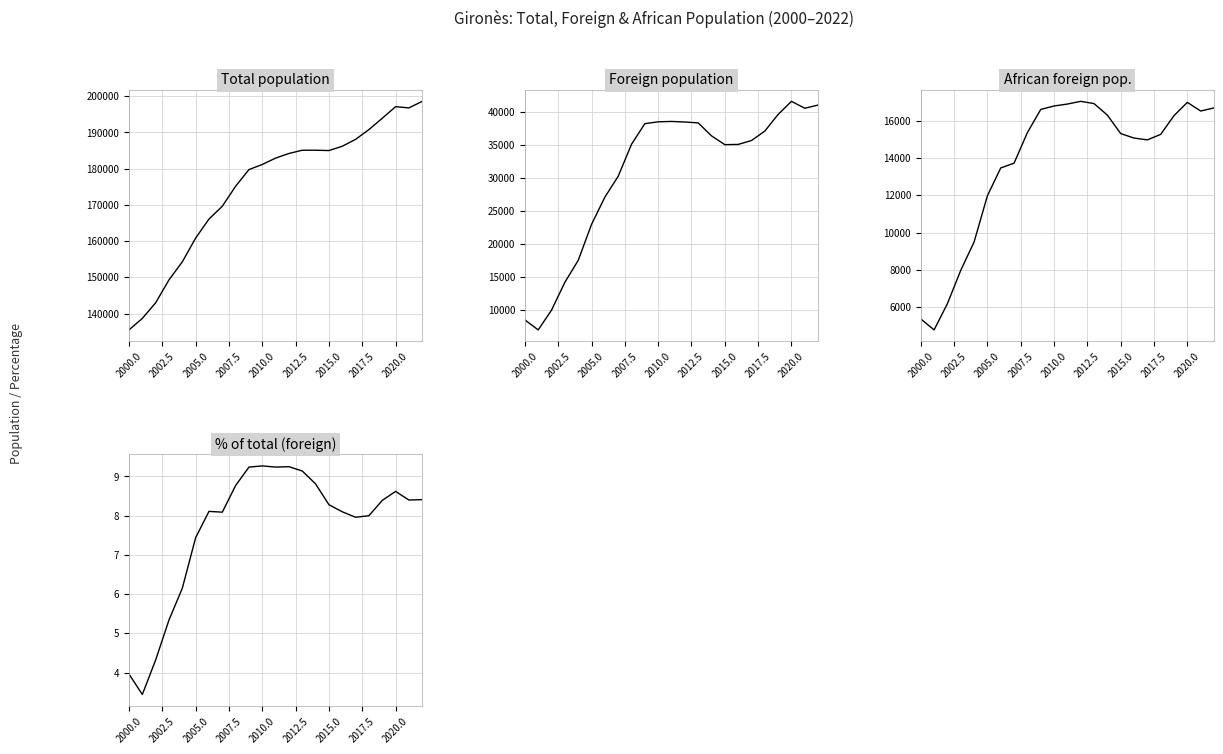

What is the difference between the maximum and minimum values in the Total population series?

63100.0